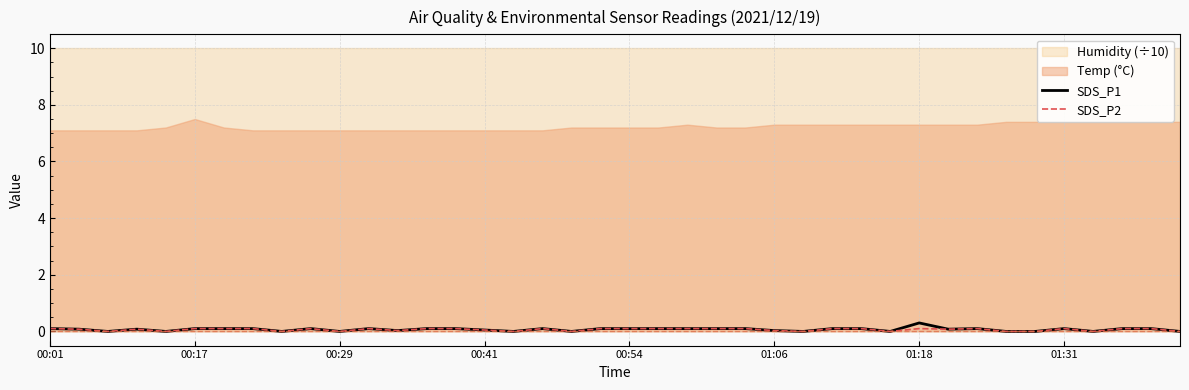

What is the sum of the SDS_P1 values at 17 and 00:01?

0.2